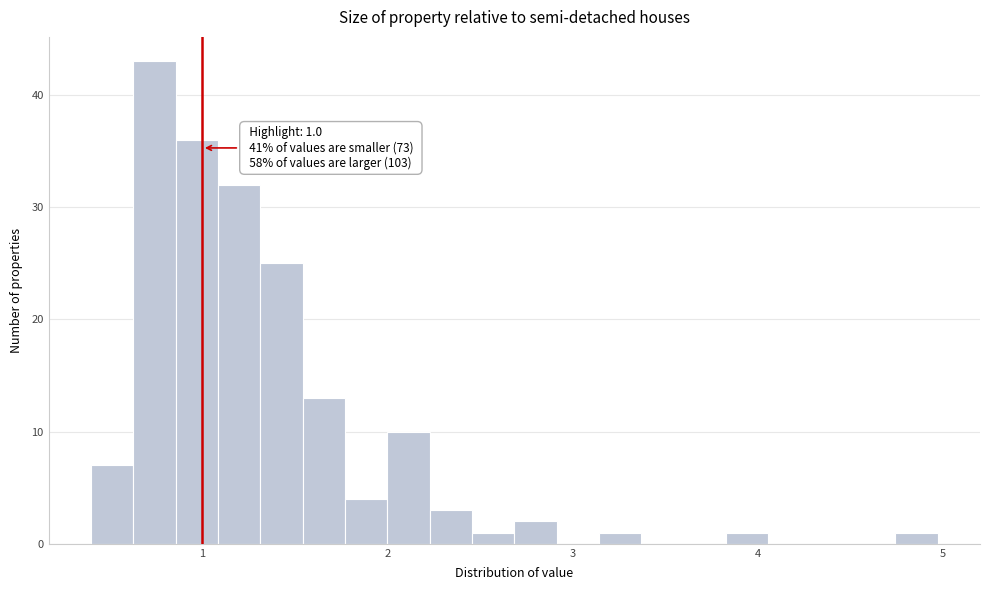

Read against the x-axis, roughly where is the centre of the tallest bar?

0.7